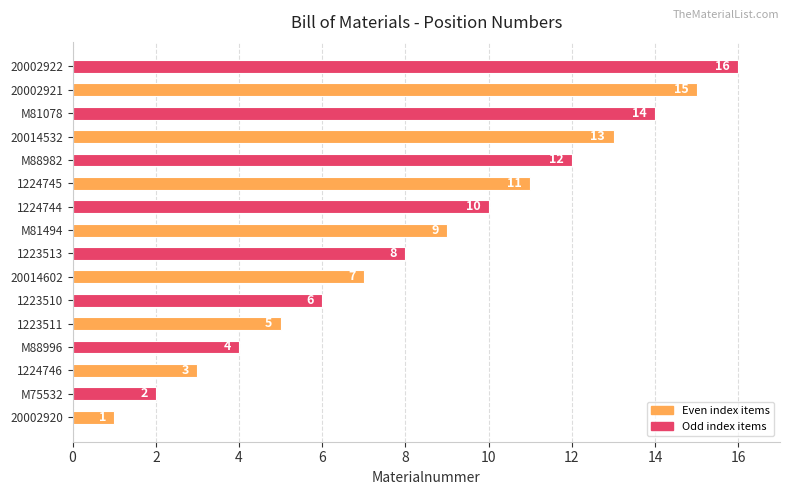

What is the difference between the second highest and second lowest values?

13